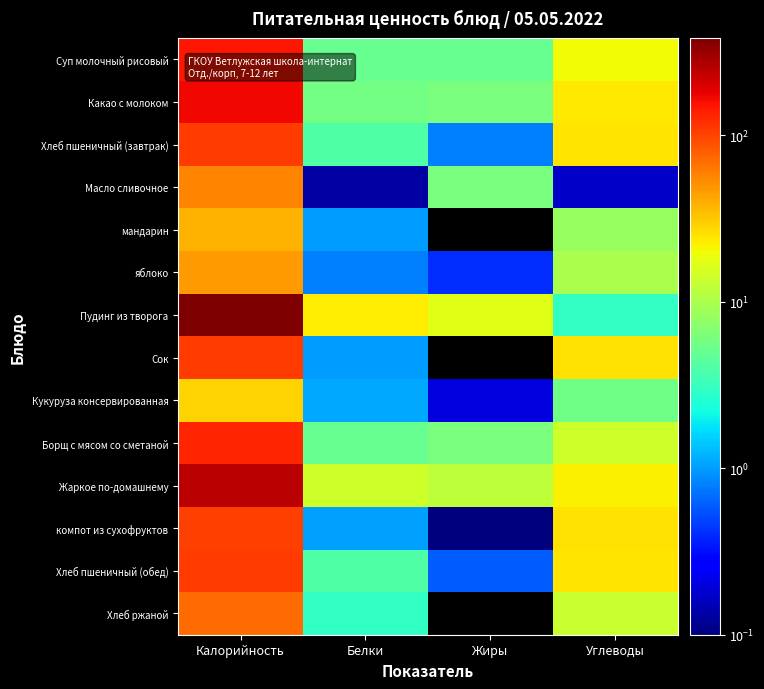

Reading right to left, extract all data points from this chart.

Суп молочный рисовый: Углеводы=20.0	Жиры=5.0	Белки=5.0	Калорийность=148.0
Какао с молоком: Углеводы=23.6	Жиры=6.1	Белки=5.7	Калорийность=170.6
Хлеб пшеничный (завтрак): Углеводы=24.0	Жиры=0.8	Белки=4.0	Калорийность=107.0
Масло сливочное: Углеводы=0.2	Жиры=6.2	Белки=0.1	Калорийность=56.6
мандарин: Углеводы=8.0	Жиры=0.0	Белки=1.0	Калорийность=38.0
яблоко: Углеводы=10.0	Жиры=0.4	Белки=0.8	Калорийность=47.0
Пудинг из творога: Углеводы=3.0	Жиры=17.0	Белки=23.0	Калорийность=382.0
Сок: Углеводы=25.4	Жиры=0.0	Белки=1.0	Калорийность=105.6
Кукуруза консервированная: Углеводы=5.6	Жиры=0.2	Белки=1.1	Калорийность=29.0
Борщ с мясом со сметаной: Углеводы=14.0	Жиры=6.0	Белки=5.0	Калорийность=128.0
Жаркое по-домашнему: Углеводы=22.0	Жиры=12.0	Белки=14.0	Калорийность=251.0
компот из сухофруктов: Углеводы=25.2	Жиры=0.1	Белки=1.0	Калорийность=103.2
Хлеб пшеничный (обед): Углеводы=24.0	Жиры=0.6	Белки=4.0	Калорийность=107.0
Хлеб ржаной: Углеводы=13.0	Жиры=0.0	Белки=3.0	Калорийность=70.0